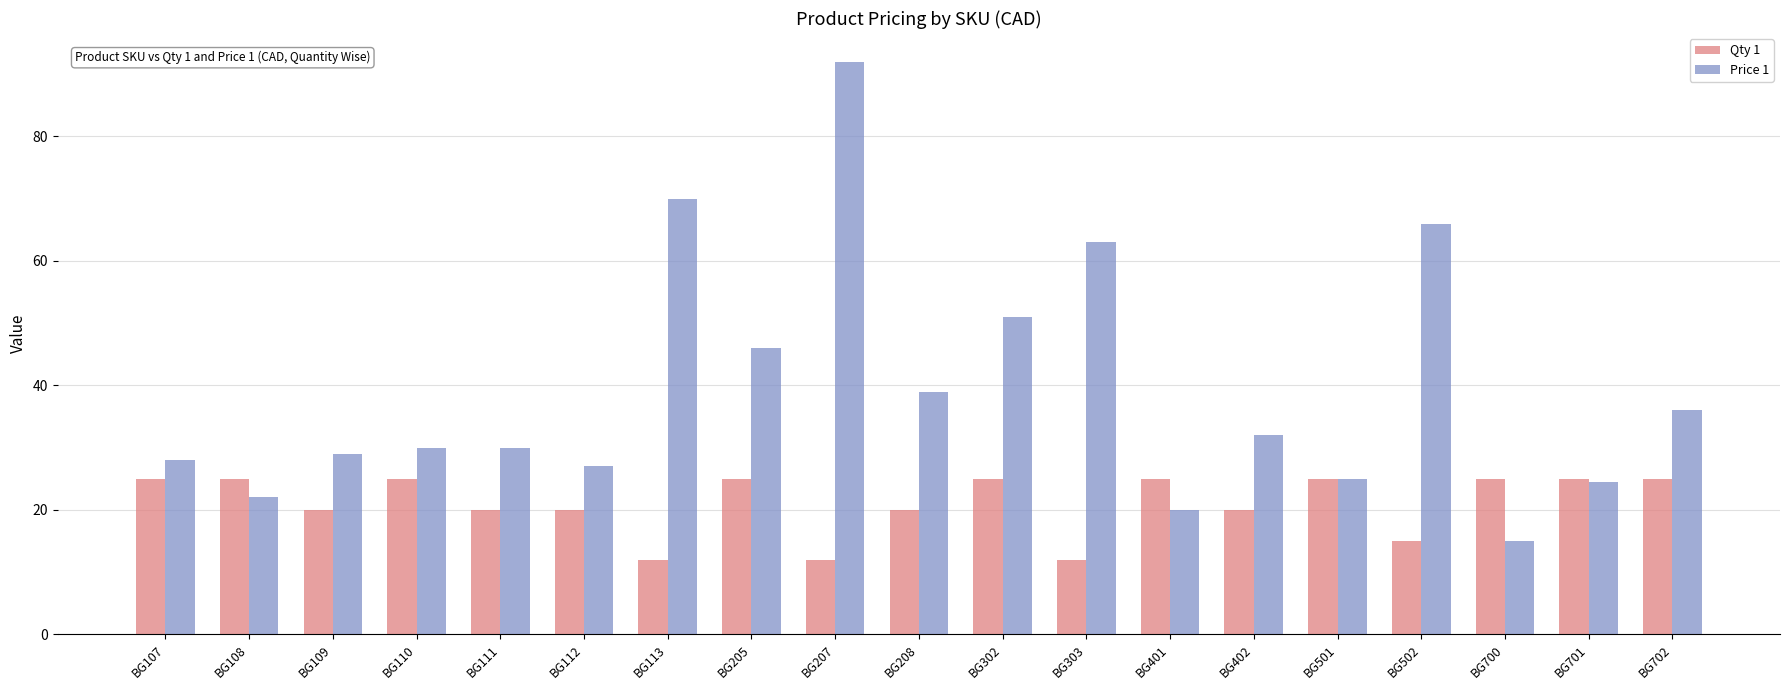

What are all the series names shown in the legend?

Qty 1, Price 1